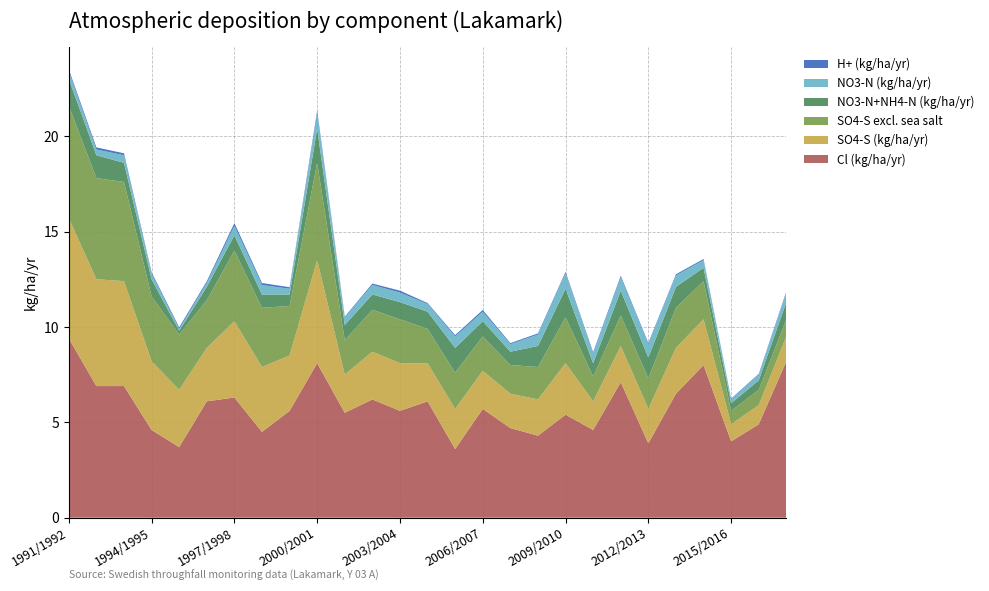

Reading left to right, what are all the values shown in this chart?

Cl (kg/ha/yr): 9.4	6.9	6.9	4.6	3.7	6.1	6.3	4.5	5.6	8.1	5.5	6.2	5.6	6.1	3.6	5.7	4.7	4.3	5.4	4.6	7.1	3.9	6.5	8.0	4.0	4.9	8.2
SO4-S (kg/ha/yr): 6.3	5.6	5.5	3.6	3.0	2.8	4.0	3.4	2.9	5.4	2.0	2.5	2.5	2.0	2.1	2.0	1.8	1.9	2.7	1.5	1.9	1.8	2.4	2.4	0.9	1.0	1.3
SO4-S excl. sea salt: 5.9	5.3	5.2	3.4	2.9	2.5	3.7	3.1	2.6	5.1	1.8	2.2	2.3	1.8	1.9	1.8	1.5	1.7	2.4	1.3	1.6	1.6	2.1	2.0	0.7	0.8	0.9
NO3-N+NH4-N (kg/ha/yr): 1.4	1.2	1.0	0.9	0.2	0.7	0.8	0.7	0.6	1.8	0.8	0.8	0.9	0.9	1.3	0.8	0.7	1.1	1.5	0.7	1.3	1.1	1.1	0.7	0.4	0.5	0.9
NO3-N (kg/ha/yr): 0.4	0.3	0.4	0.3	0.1	0.2	0.5	0.5	0.3	0.8	0.4	0.5	0.5	0.4	0.6	0.5	0.4	0.6	0.8	0.5	0.7	0.7	0.6	0.4	0.2	0.3	0.5
H+ (kg/ha/yr): 0.1	0.1	0.1	0.1	0.1	0.1	0.1	0.1	0.1	0.1	0.0	0.1	0.1	0.1	0.1	0.1	0.1	0.1	0.1	0.1	0.1	0.1	0.1	0.1	0.0	0.0	0.1